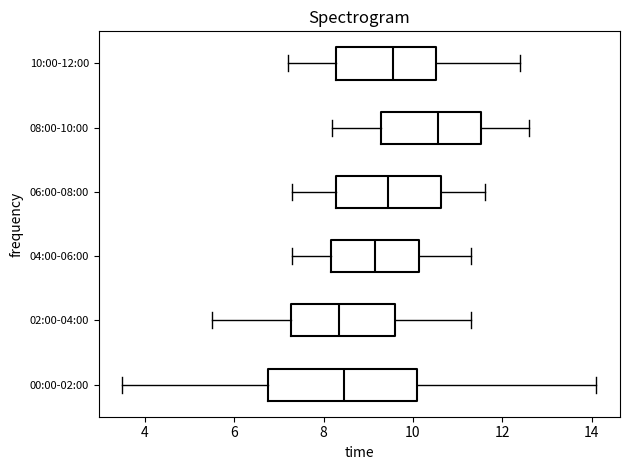

Reading bottom to top, transcribe this box plot: for each box, give where its median line is, the range the box spans, and where its two whiskers end, as read against the x-axis. The values are not printed on the chart, so give them approximately, as read against the axis.

00:00-02:00: median 8.4, box 6.8 to 10.2, whiskers 3.6 to 14.2
02:00-04:00: median 8.4, box 7.2 to 9.6, whiskers 5.6 to 11.4
04:00-06:00: median 9.2, box 8.2 to 10.2, whiskers 7.4 to 11.4
06:00-08:00: median 9.4, box 8.2 to 10.6, whiskers 7.4 to 11.6
08:00-10:00: median 10.6, box 9.2 to 11.6, whiskers 8.2 to 12.6
10:00-12:00: median 9.6, box 8.2 to 10.6, whiskers 7.2 to 12.4